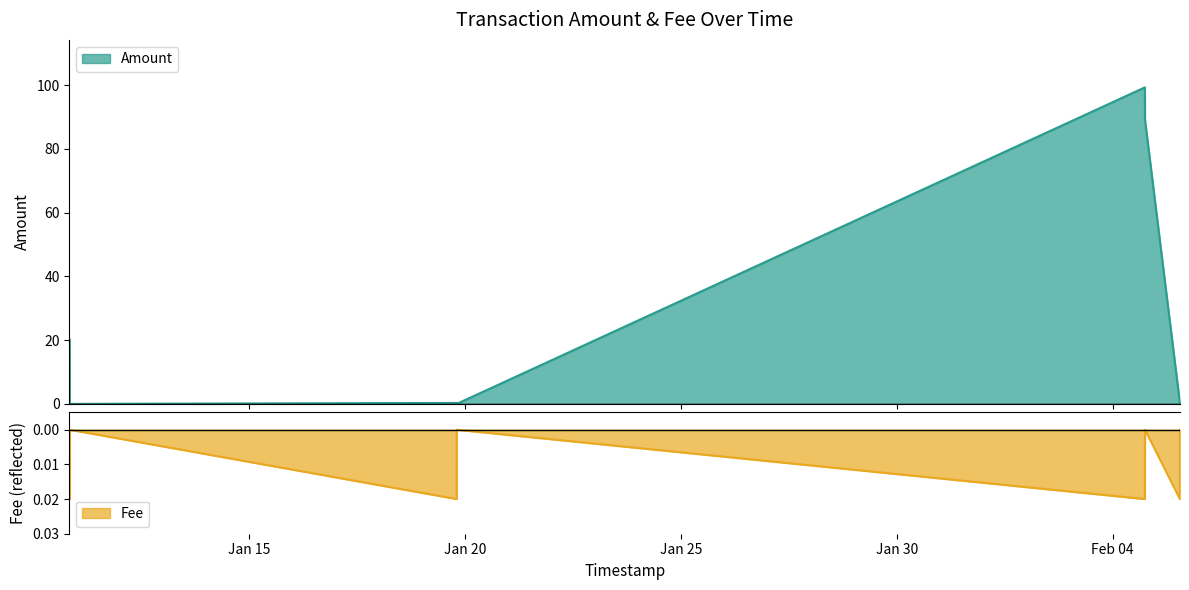

Reading right to left, list all the values displayed in this chart.

Amount: 0.0	0.3	89.1	99.3	0.0	0.3	0.0	0.3	19.6	20.3
Fee: -0.0	-0.0	-0.0	-0.0	-0.0	-0.0	-0.0	-0.0	-0.0	-0.0